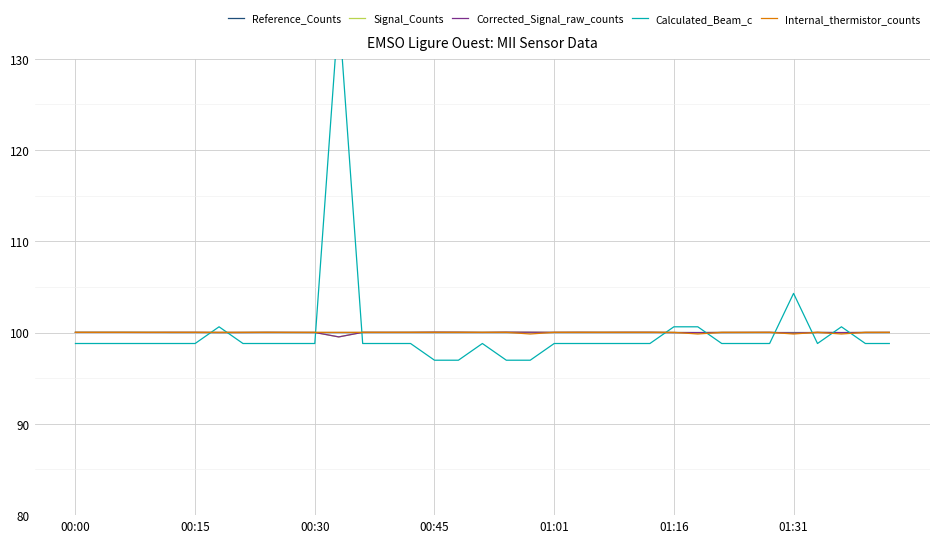

True or false: Corrected_Signal_raw_counts has a value of 174.0 at 01:01.

False